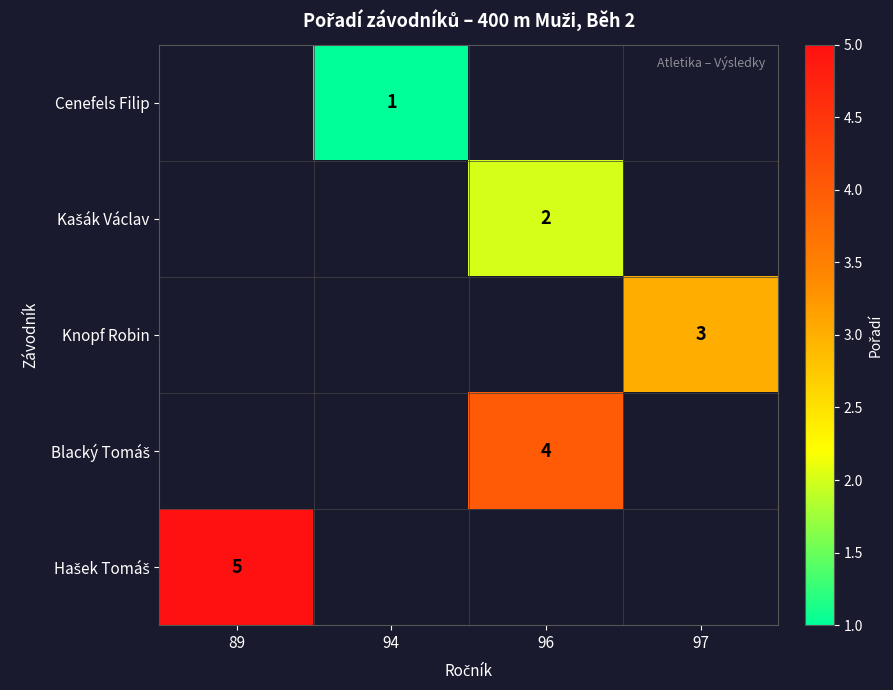

Count the number of categories in the chart.

4